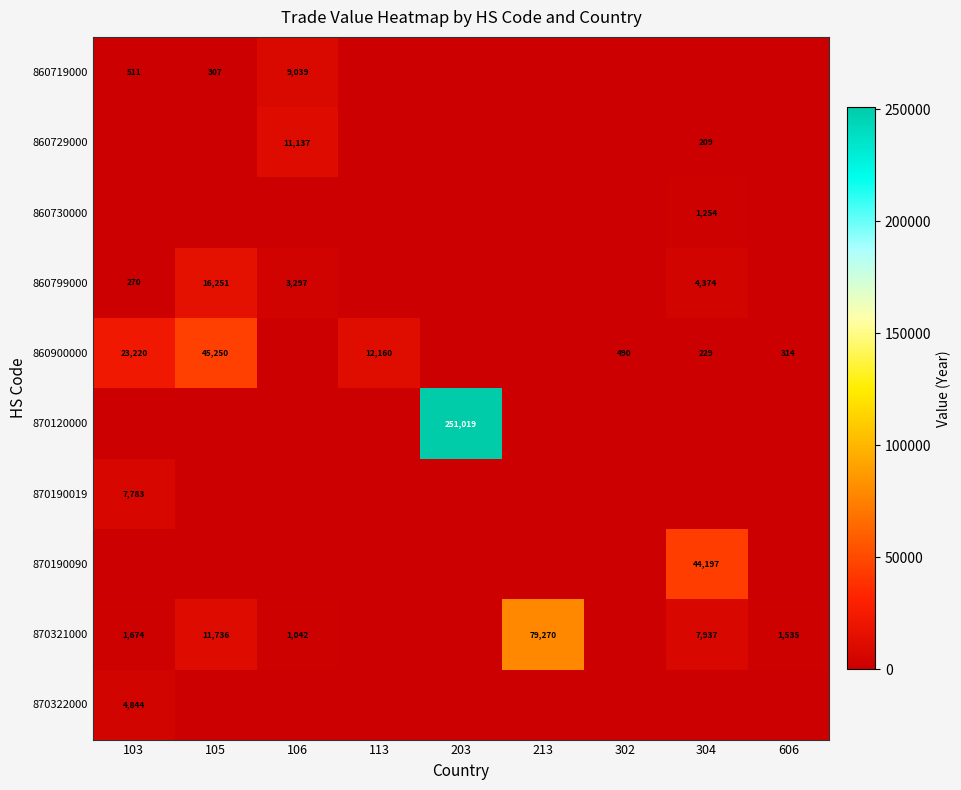

The 870321000 series shows 1042 at 106. True or false?

True